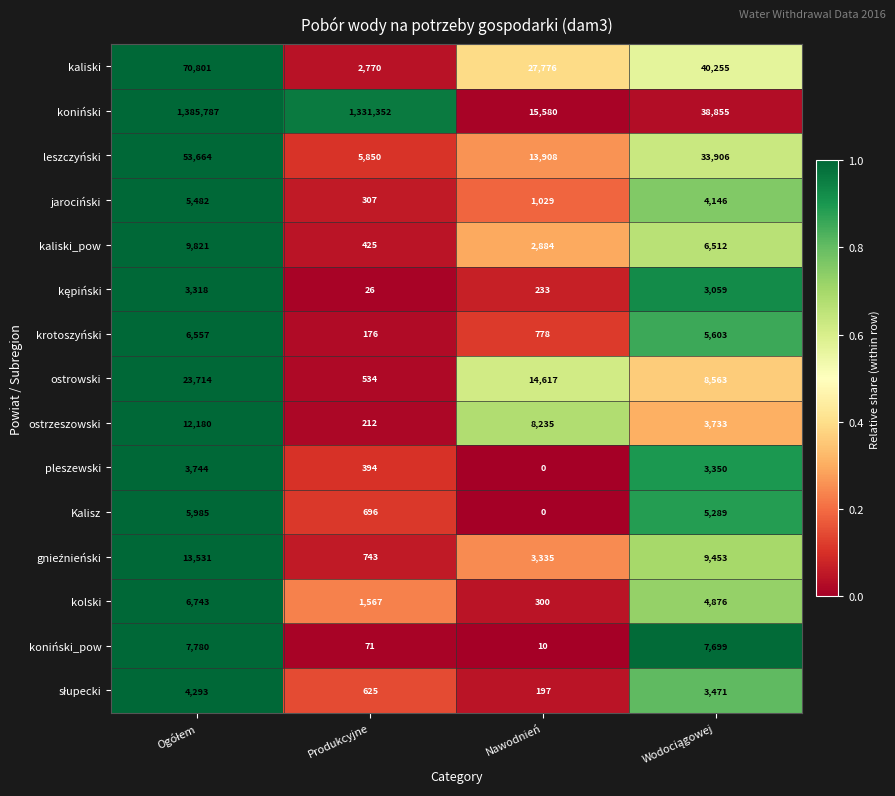

What is the maximum value for kolski?

6743